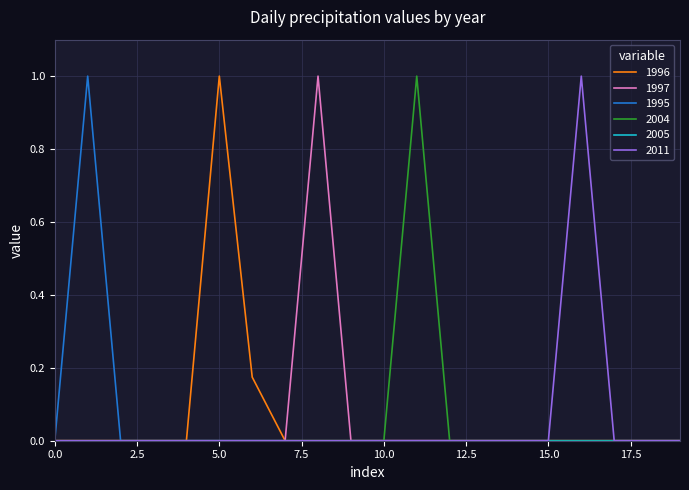

What is the maximum value shown in the chart?

1.0